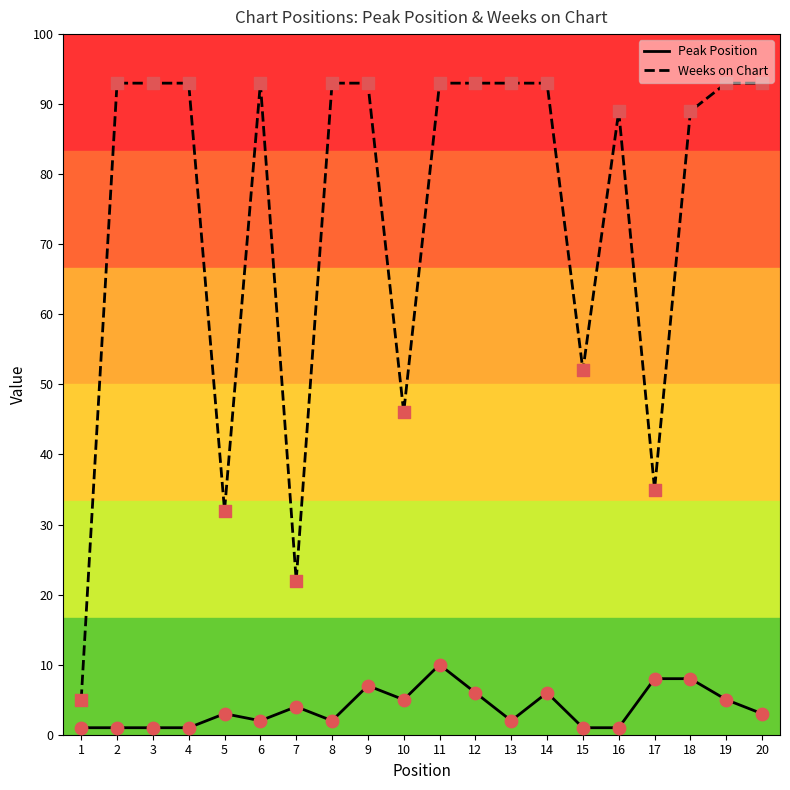

At how many categories does at least one series exceed 11?

19